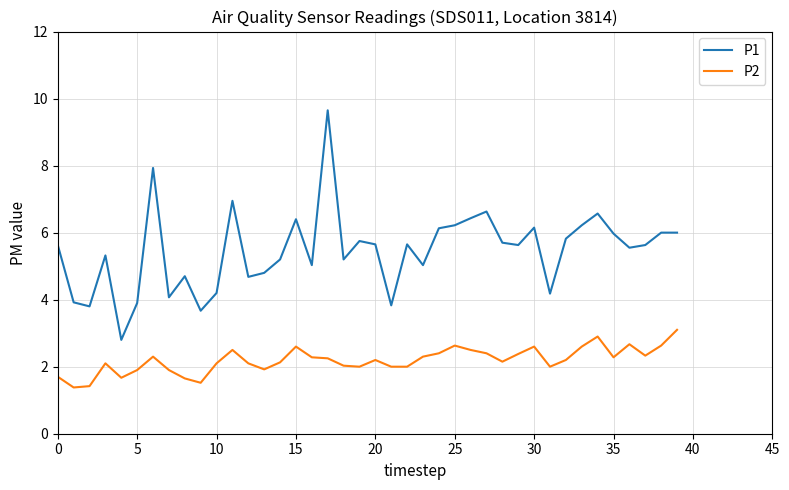

True or false: P2 and P1 cross at least once.

False